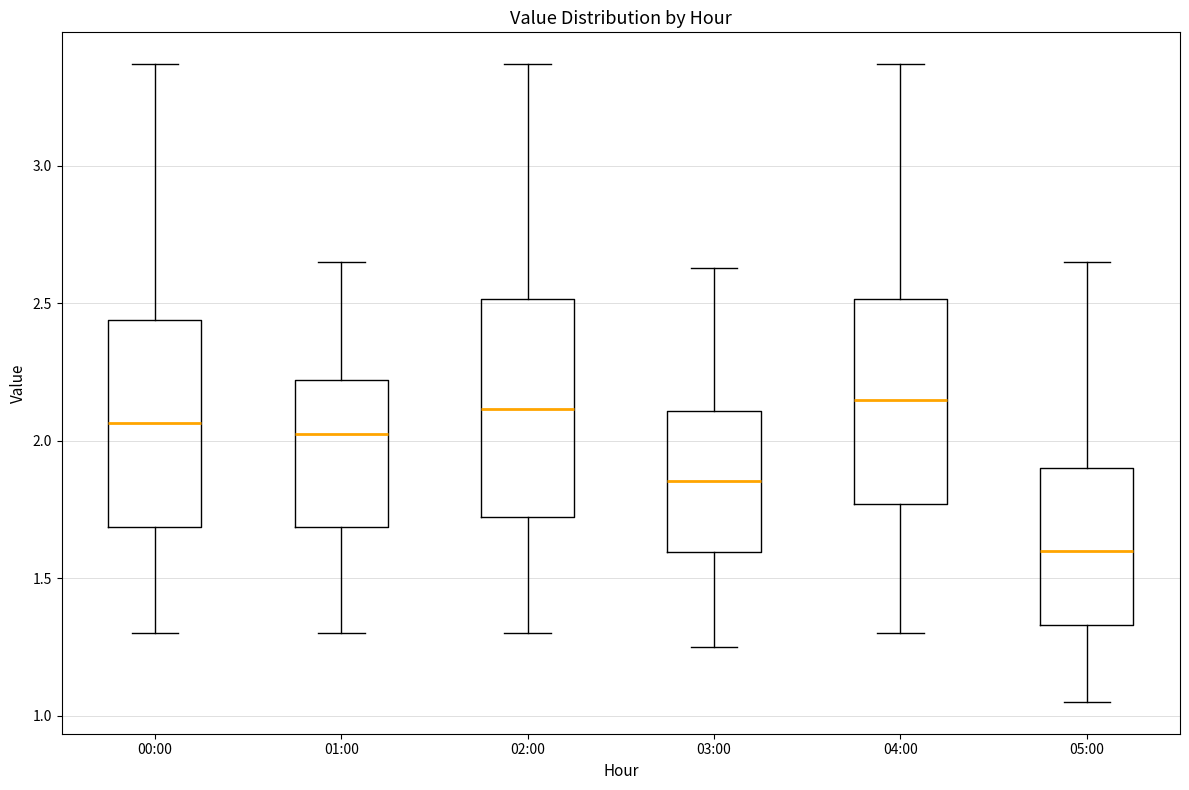

Reading left to right, transcribe this box plot: for each box, give where its median line is, the range the box spans, and where its two whiskers end, as read against the y-axis. The values are not printed on the chart, so give them approximately, as read against the axis.

00:00: median 2.05, box 1.70 to 2.45, whiskers 1.30 to 3.35
01:00: median 2.05, box 1.70 to 2.20, whiskers 1.30 to 2.65
02:00: median 2.10, box 1.70 to 2.50, whiskers 1.30 to 3.35
03:00: median 1.85, box 1.60 to 2.10, whiskers 1.25 to 2.65
04:00: median 2.15, box 1.75 to 2.50, whiskers 1.30 to 3.35
05:00: median 1.60, box 1.35 to 1.90, whiskers 1.05 to 2.65